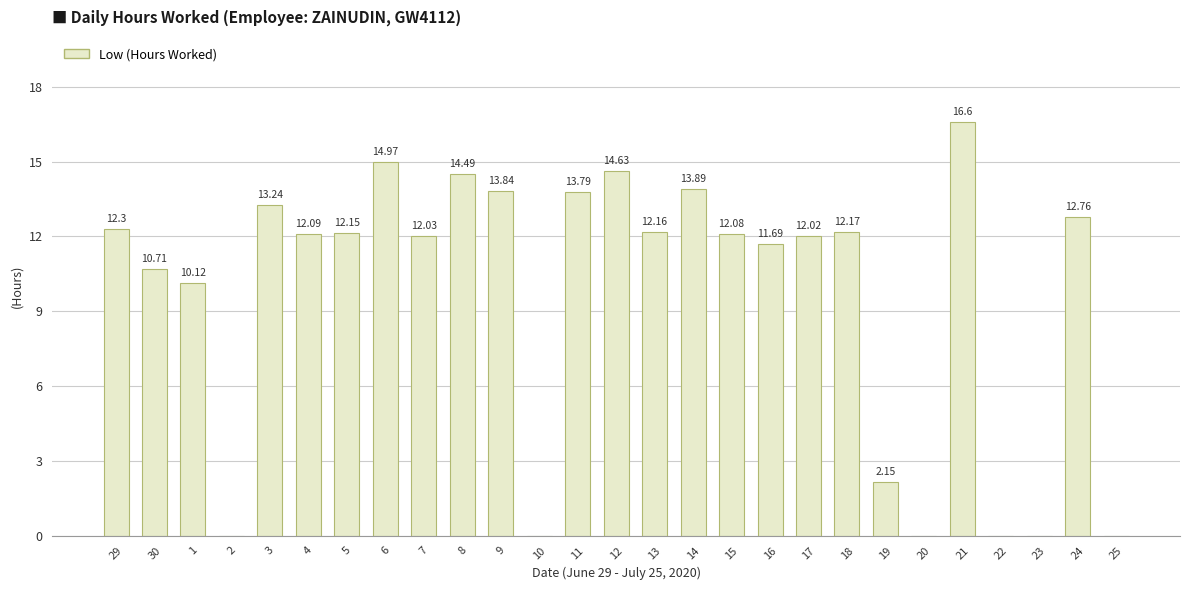

Between 10 and 19, which is larger?

19